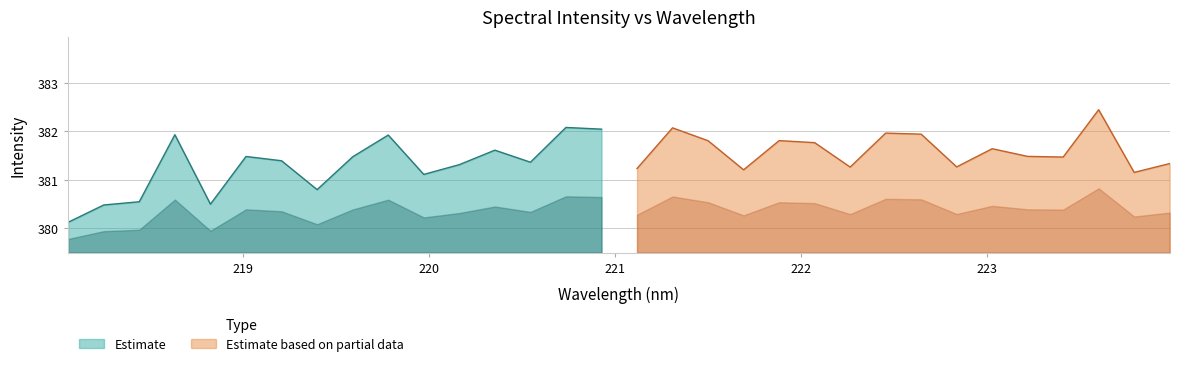

Reading right to left, what are all the values shown in this chart?

223.9802=381.3	223.7895=381.2	223.5987=382.4	223.408=381.5	223.2172=381.5	223.0264=381.6	222.8355=381.3	222.6447=381.9	222.4538=382.0	222.263=381.3	222.0721=381.8	221.8812=381.8	221.6902=381.2	221.4993=381.8	221.3083=382.1	221.1174=381.2	220.9264=382.0	220.7354=382.1	220.5444=381.4	220.3533=381.6	220.1623=381.3	219.9712=381.1	219.7801=381.9	219.589=381.5	219.3979=380.8	219.2067=381.4	219.0156=381.5	218.8244=380.5	218.6332=381.9	218.442=380.5	218.2508=380.5	218.0596=380.1